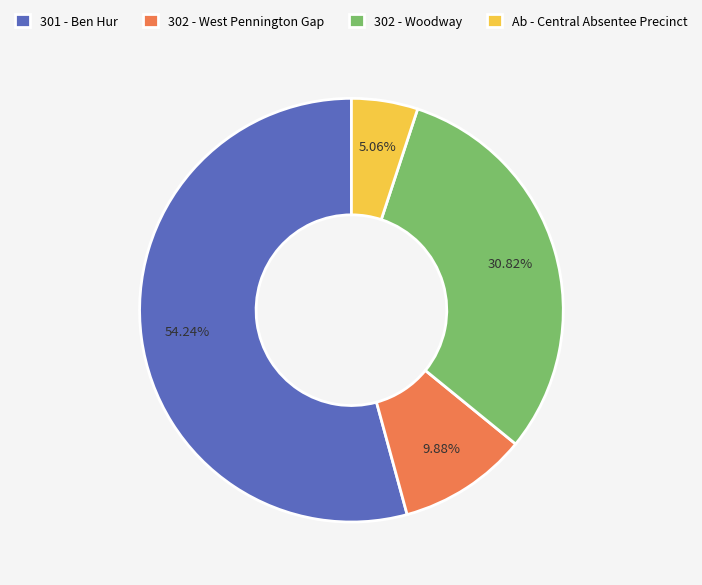

Which category accounts for the majority?

301 - Ben Hur